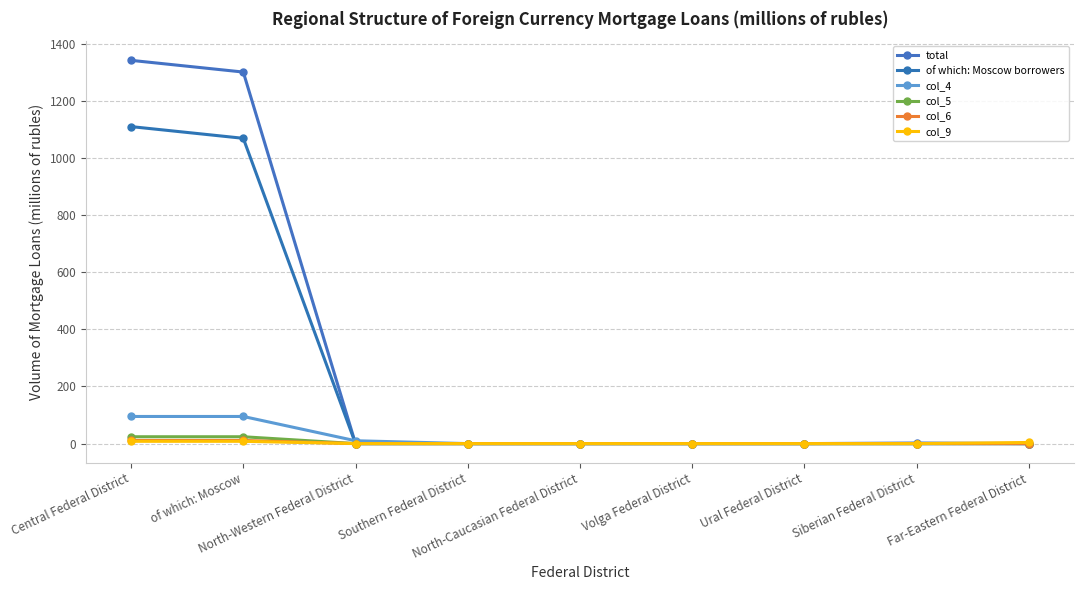

What is the value of the col_4 point at the 1st from the left?

95